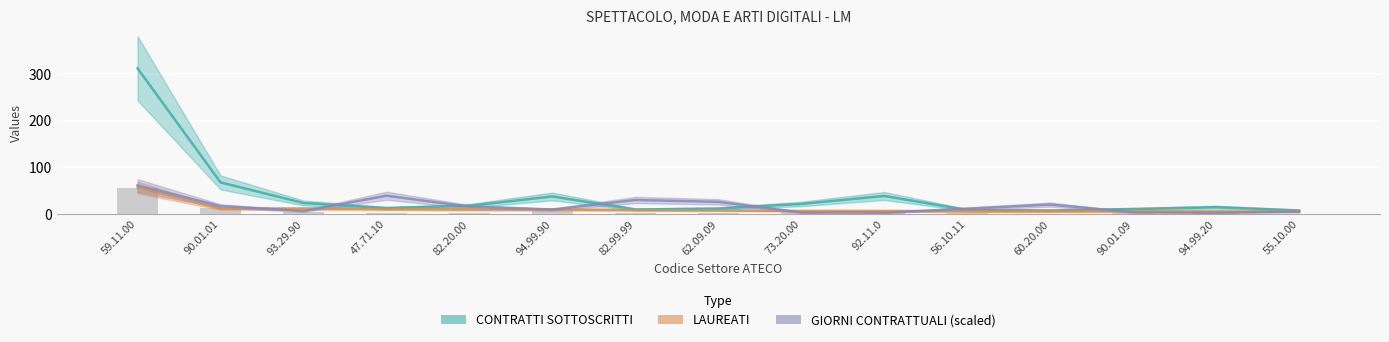

What is the sum of the LAUREATI values at 56.10.11 and 82.20.00?

16.0